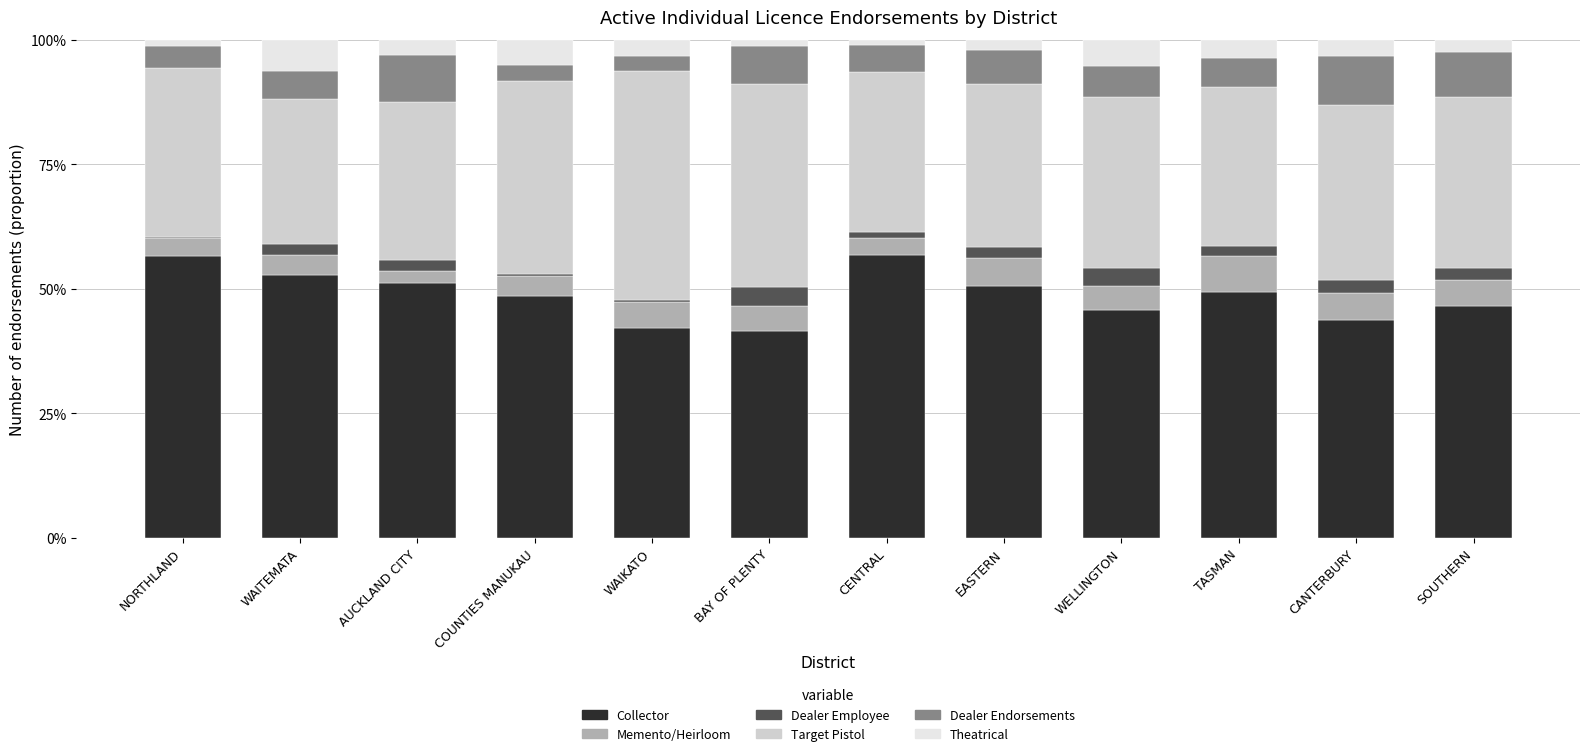

At CANTERBURY, list the series in order from smallest to largest.

Dealer Employee, Theatrical, Memento/Heirloom, Dealer Endorsements, Target Pistol, Collector